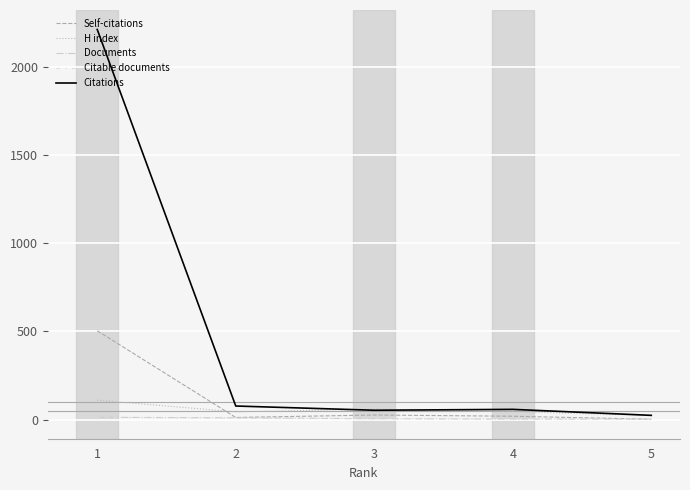

The value of Self-citations at 1 is 504. True or false?

True